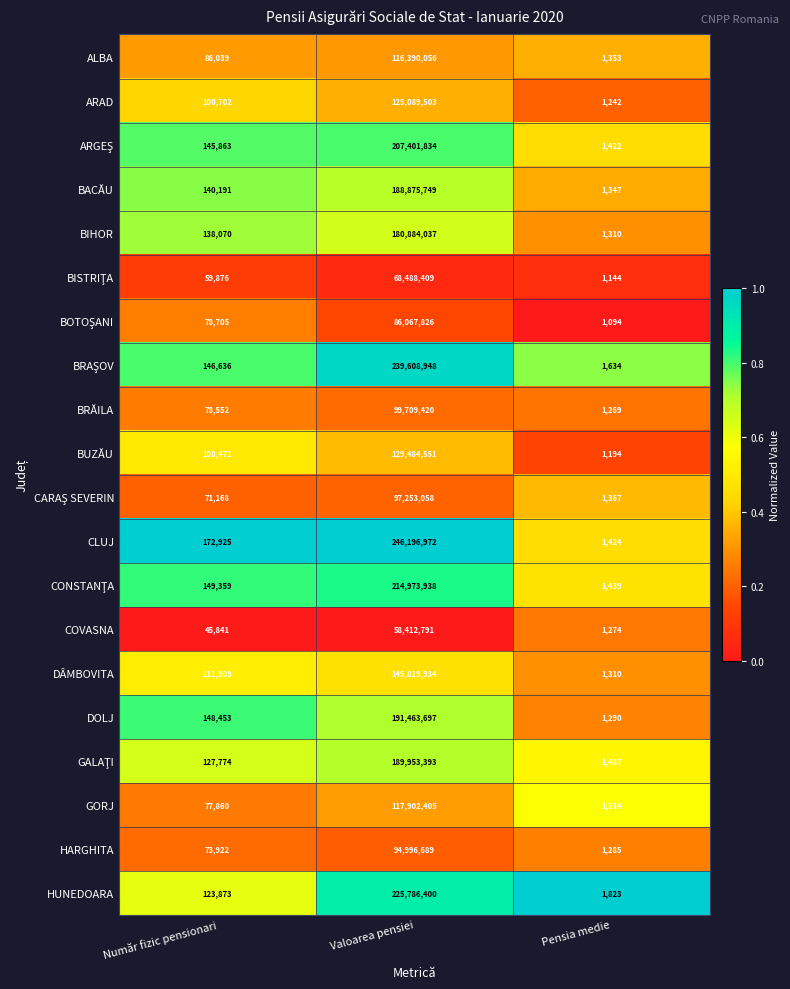

Is the value of DOLJ at Valoarea pensiei greater than the value of GORJ at Număr fizic pensionari?

Yes